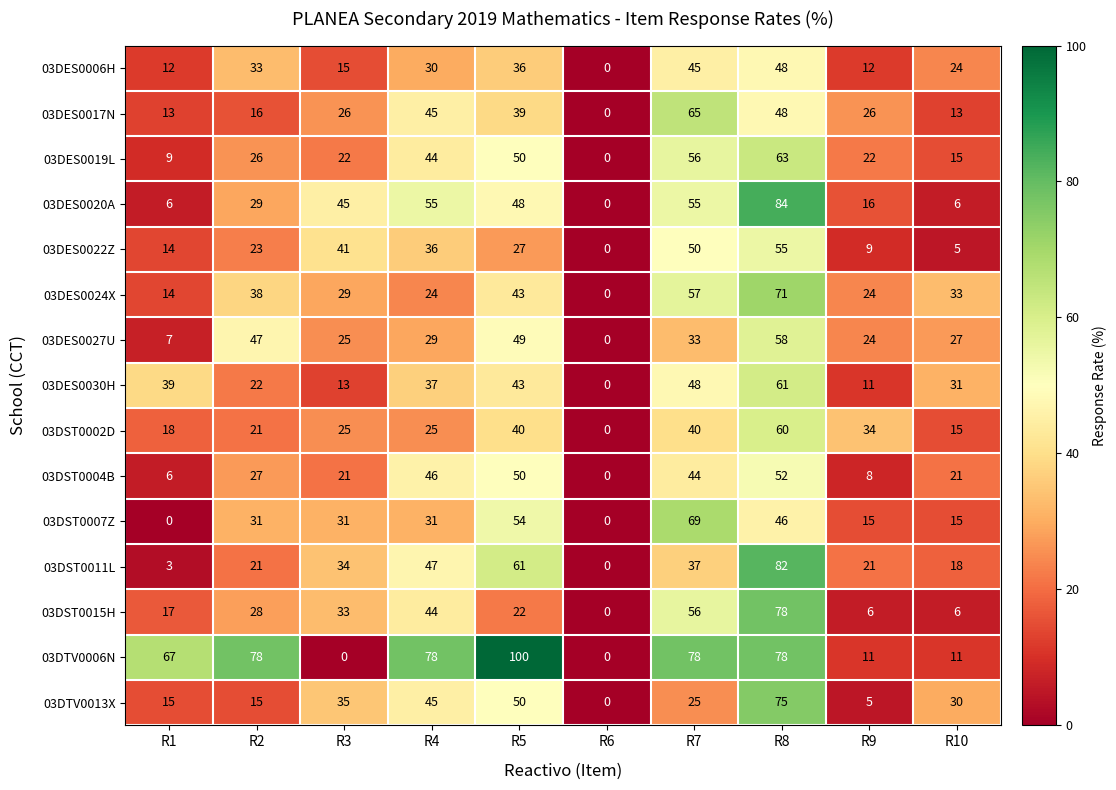

What is the maximum value for 03DST0004B?

52